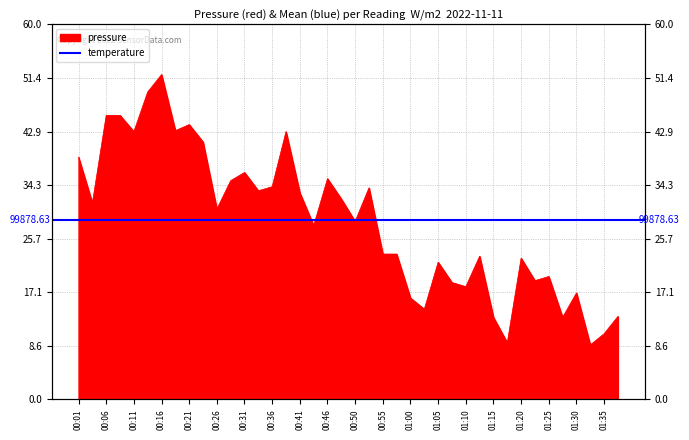

Read the value at 01:25.

99869.7